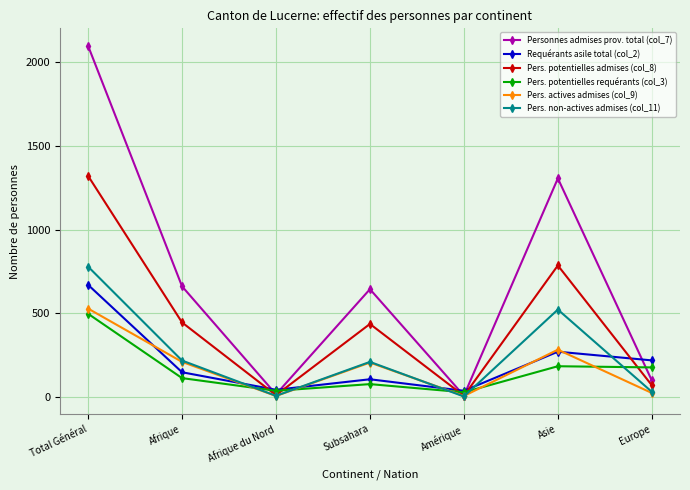

How many values in the Pers. potentielles requérants (col_3) series are below 111?

3